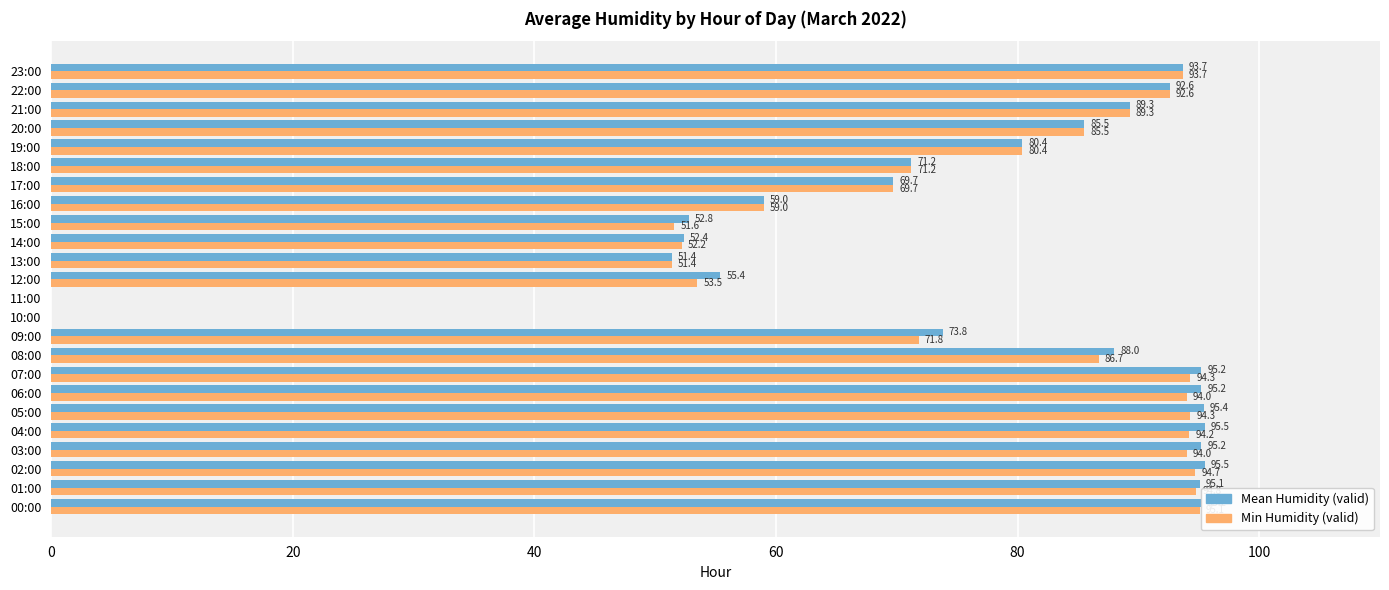

What are all the series names shown in the legend?

Mean Humidity (valid), Min Humidity (valid)